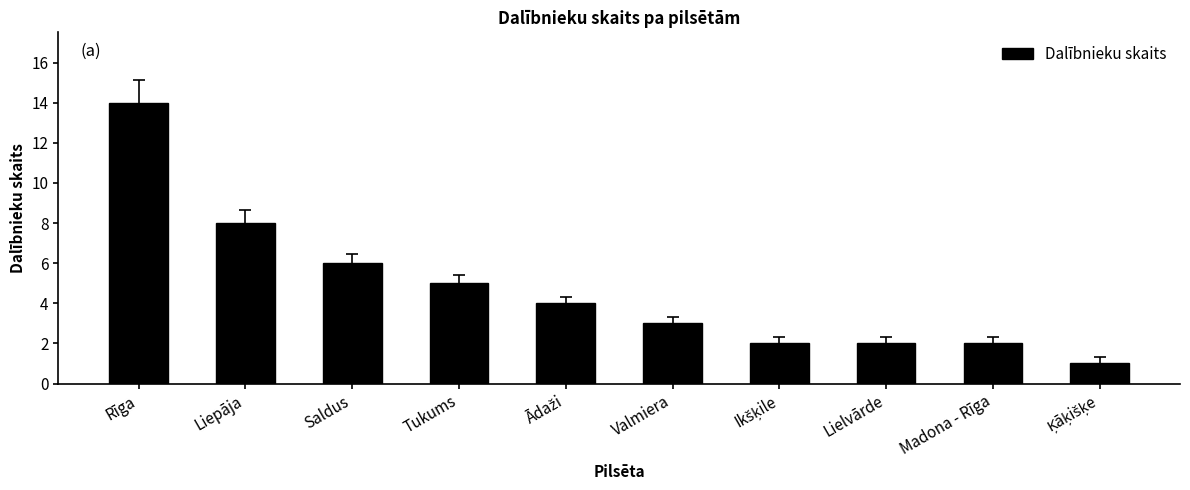

What is the greatest value displayed?

14